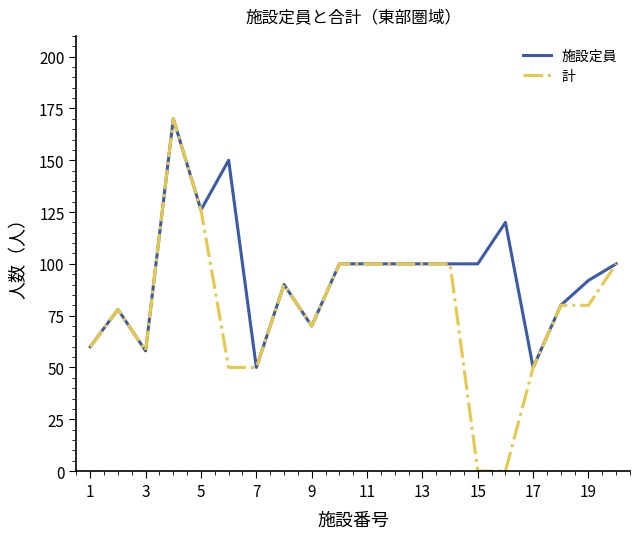

Which series has the largest total across all categories?

施設定員